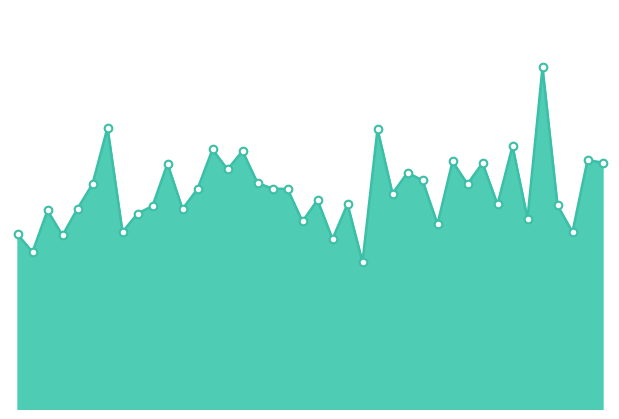

How many lines are shown in the chart?

1